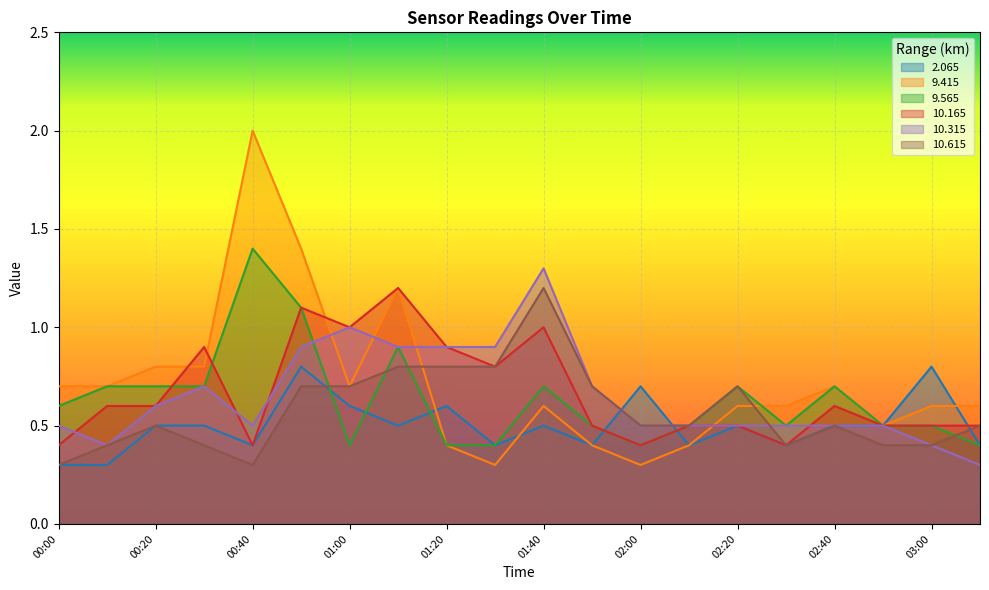

What is the label of the 16th point from the right?

00:40